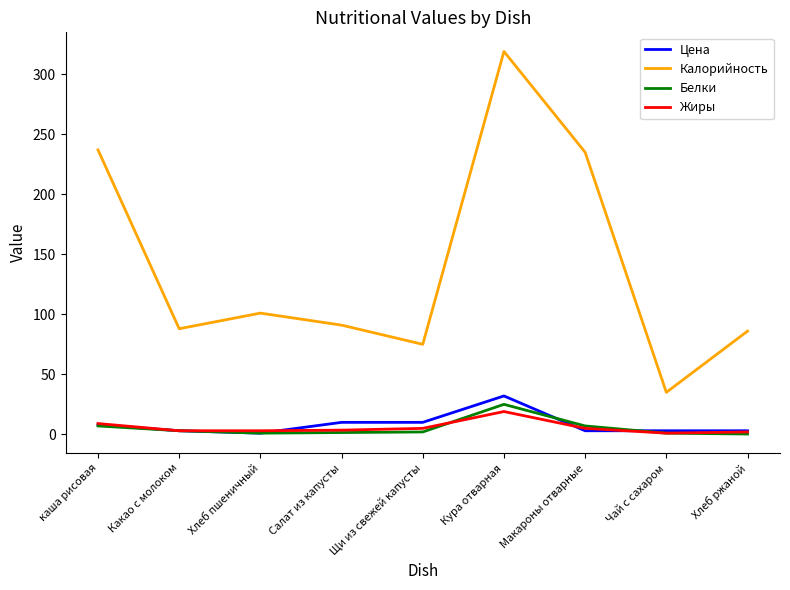

What position from the right is Кура отварная?

4